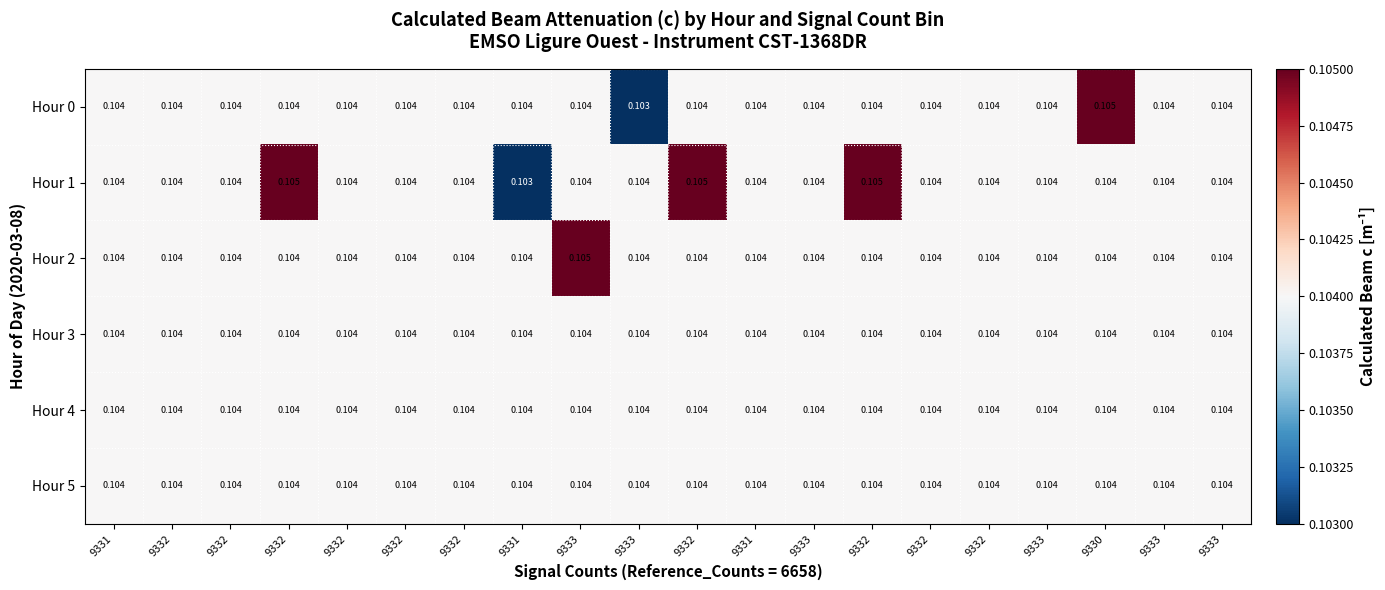

Rank the series at 9333 from lowest to highest value.

Hour 0, Hour 1, Hour 3, Hour 4, Hour 5, Hour 2